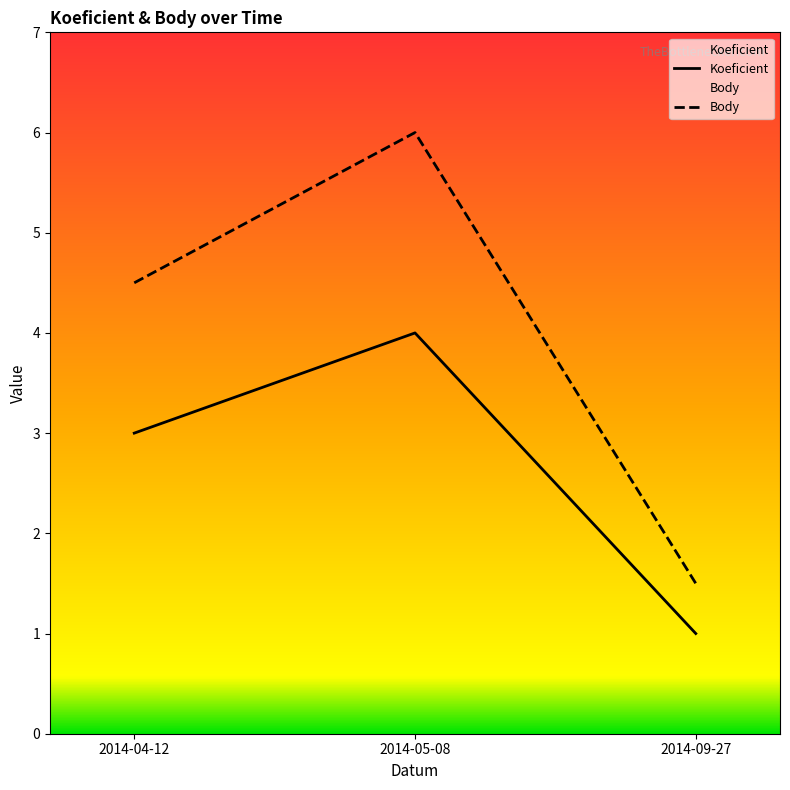

The value of Body at 2014-09-27 is 0.9. True or false?

False